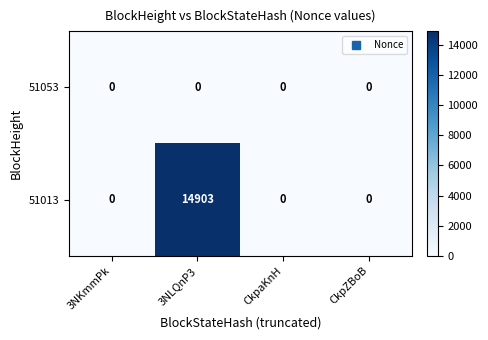

What is the greatest value displayed?

14903